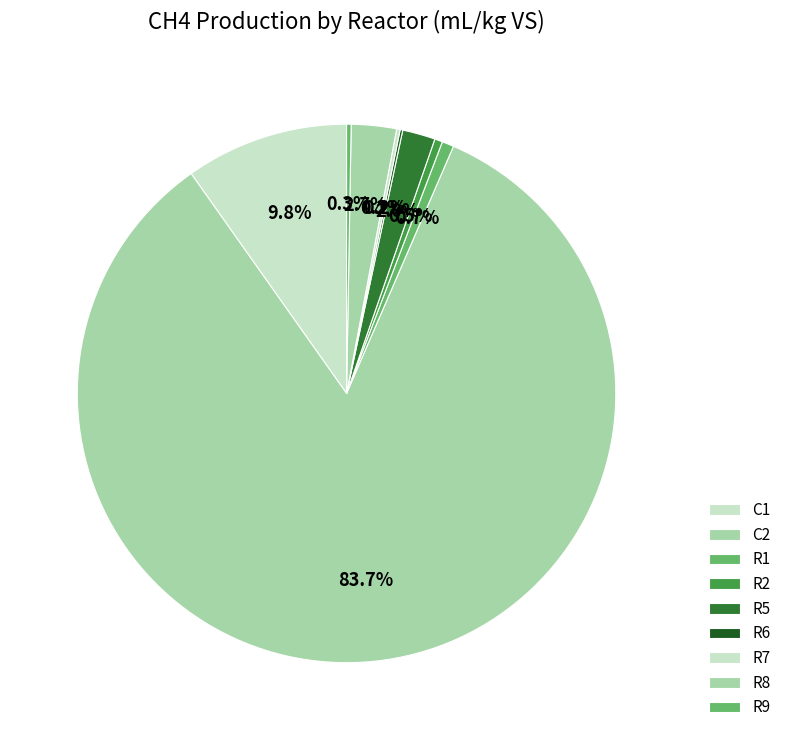

Which slice represents more than half of the pie?

C2